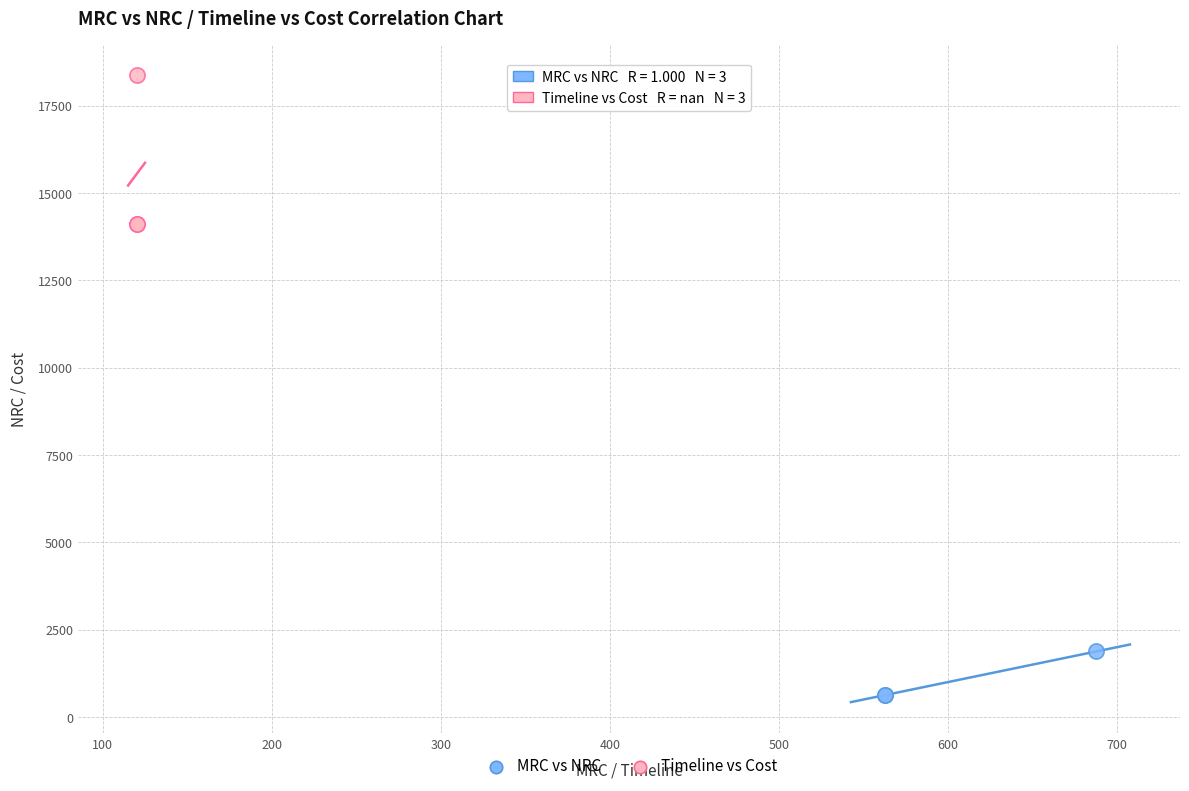

Which series has the widest spread of Y values?

Timeline vs Cost